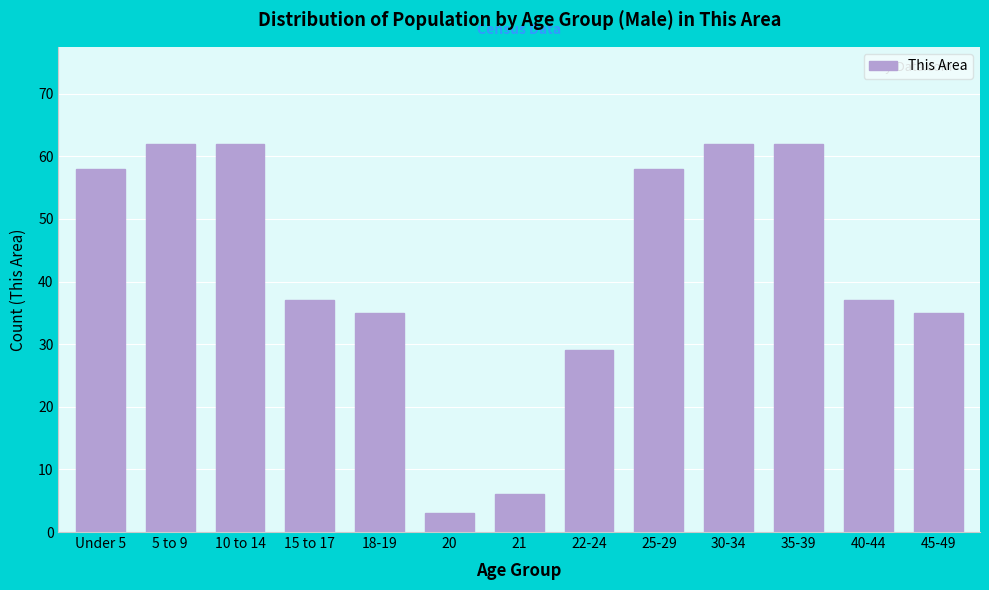

Reading left to right, extract all data points from this chart.

58	62	62	37	35	3	6	29	58	62	62	37	35